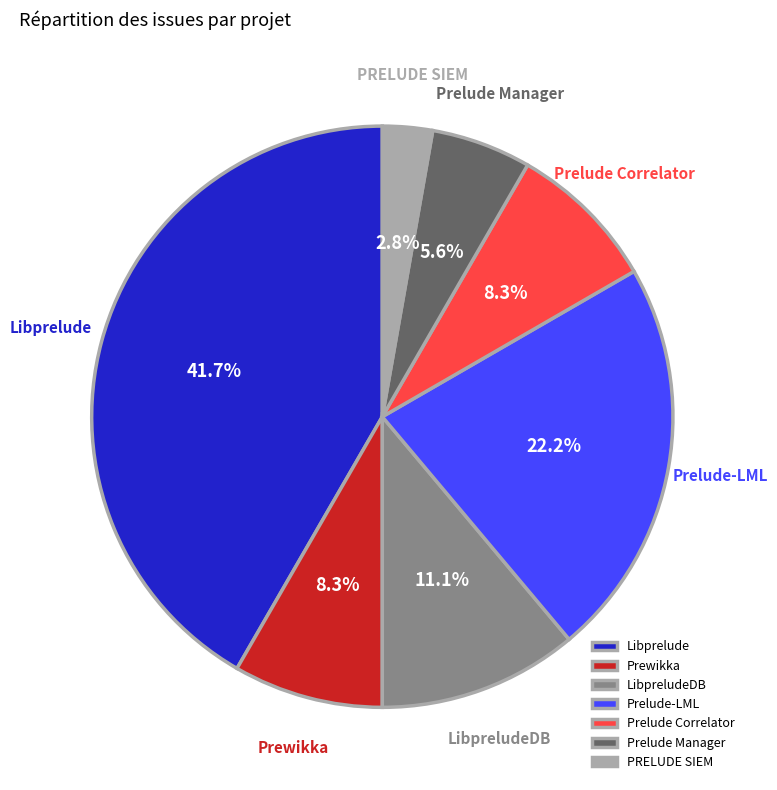

To the nearest percent, what percentage of the pie is PRELUDE SIEM?

3%